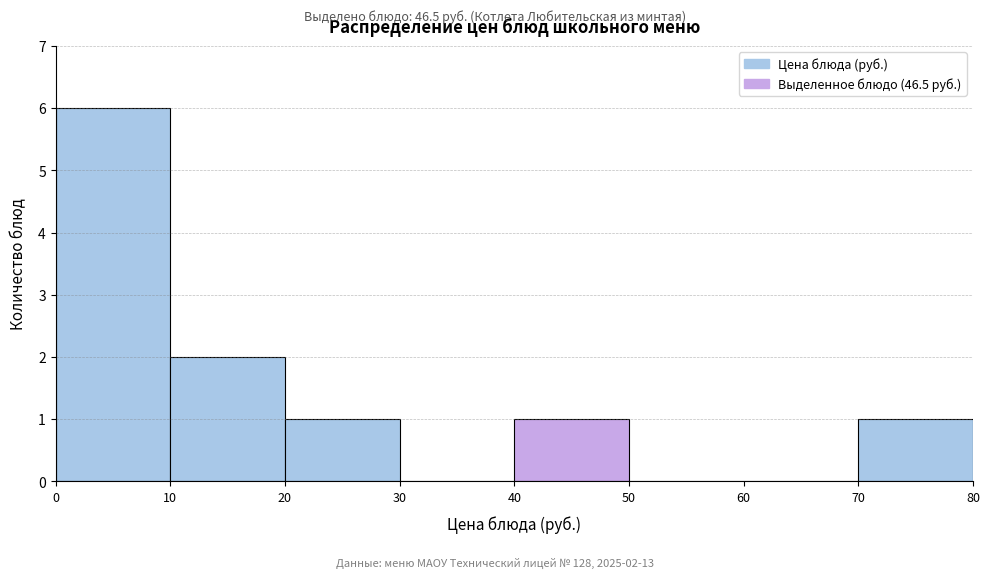

Over which range of the x-axis is the bar tallest?

0 to 10